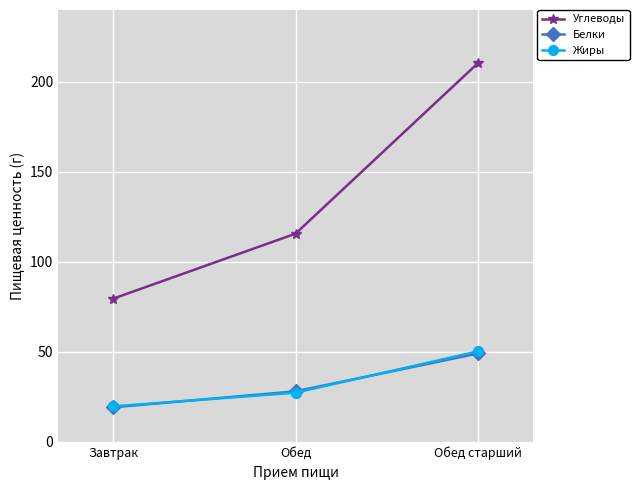

Rank the categories by Углеводы value from highest to lowest.

Обед старший, Обед, Завтрак